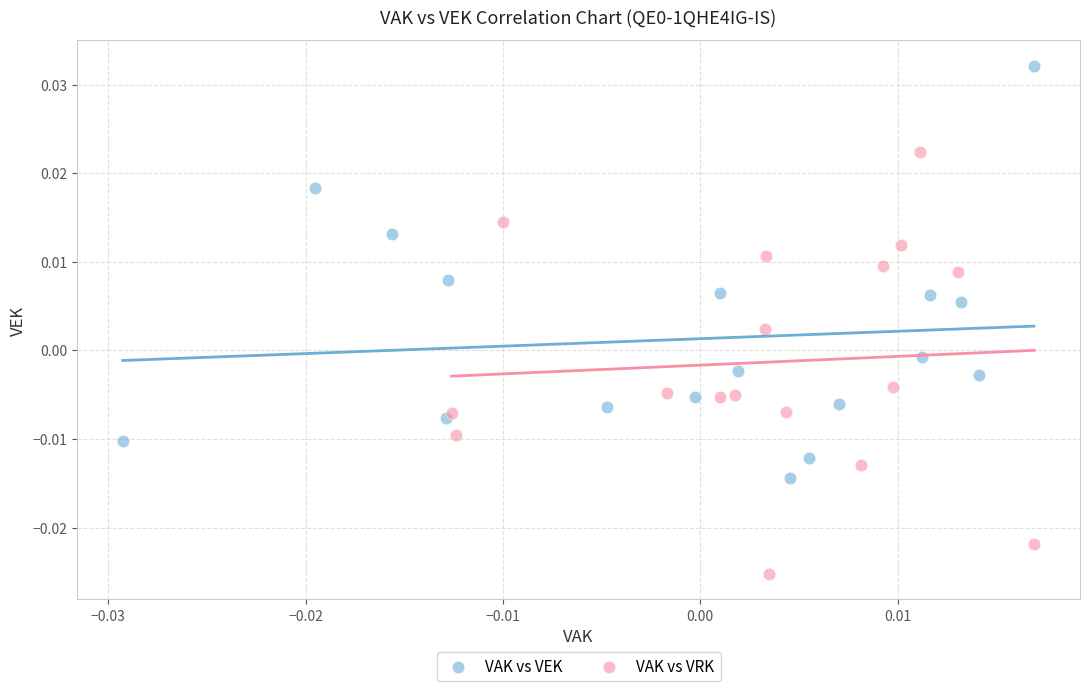

Which series contains the lowest Y value?

VAK vs VRK